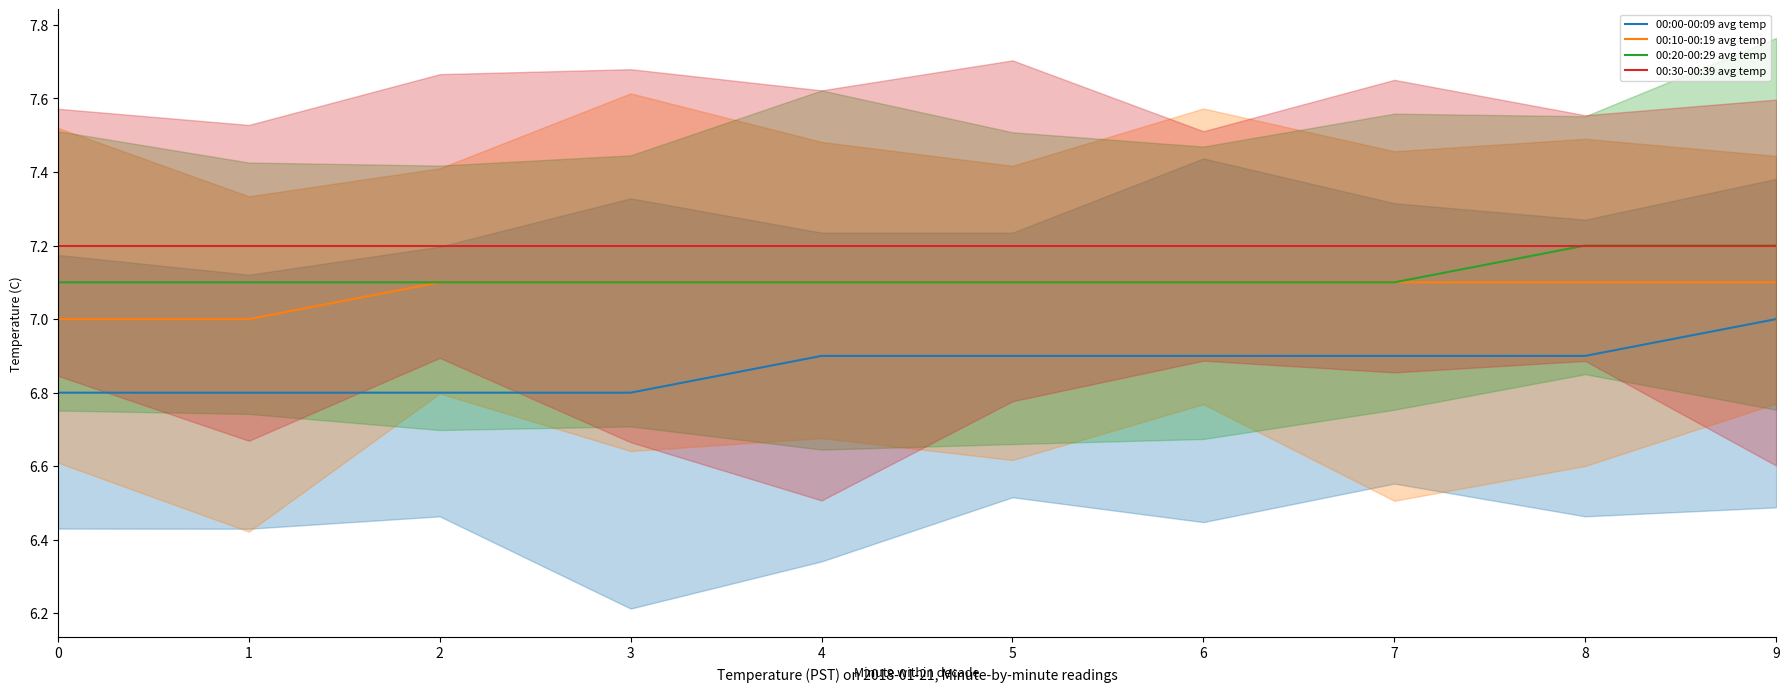

True or false: 00:00-00:09 avg temp and 00:10-00:19 avg temp cross at least once.

False